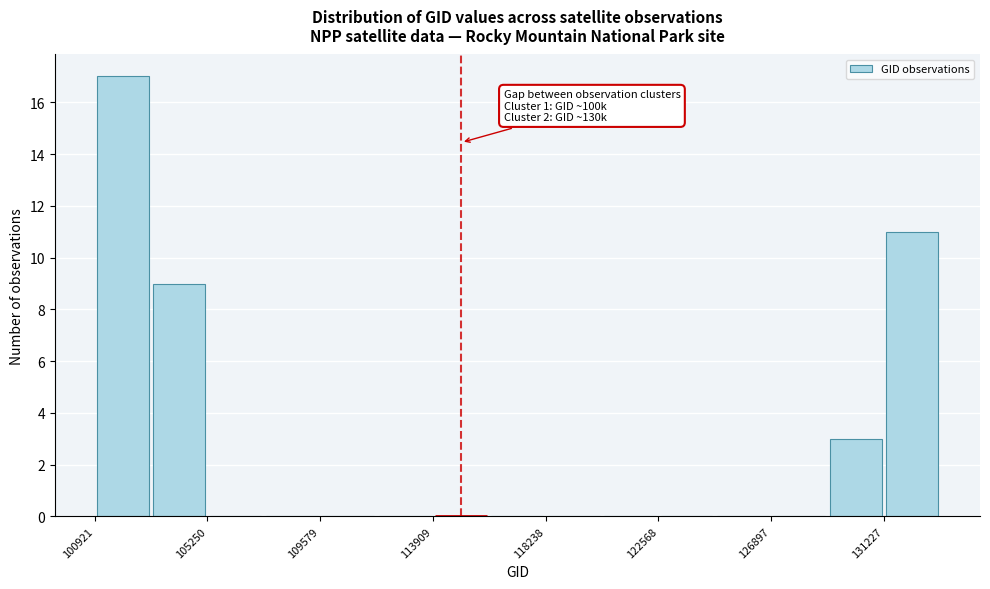

Over which range of the x-axis is the bar tallest?

101000 to 103000